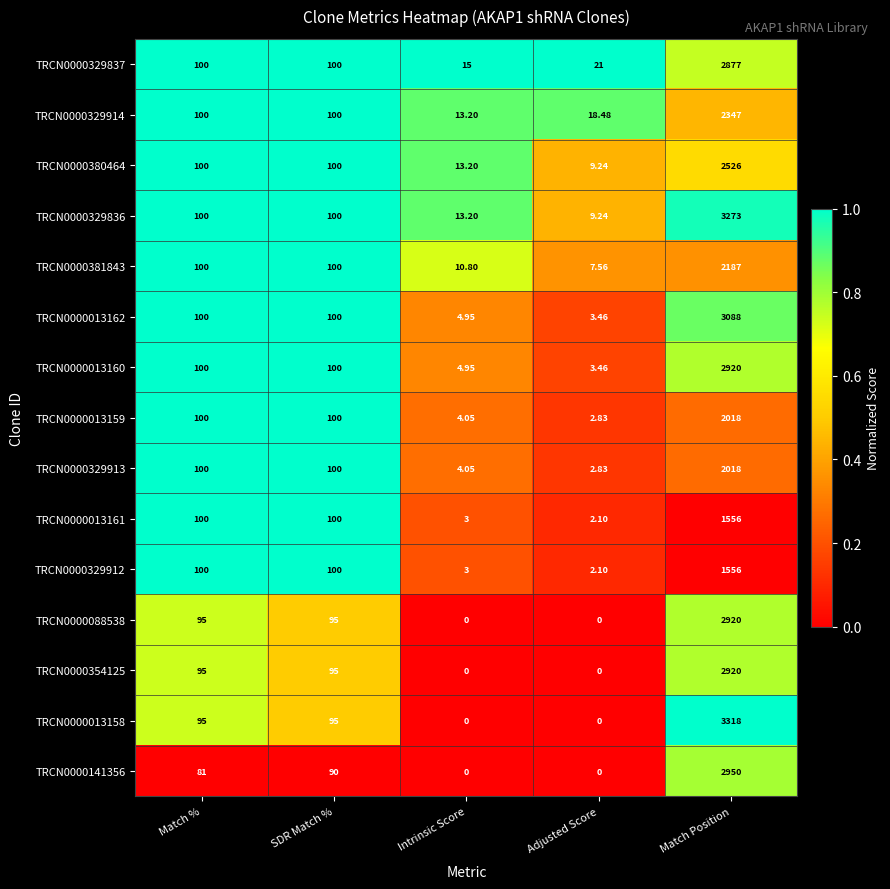

Is the value of TRCN0000141356 at SDR Match % greater than the value of TRCN0000381843 at Match Position?

No